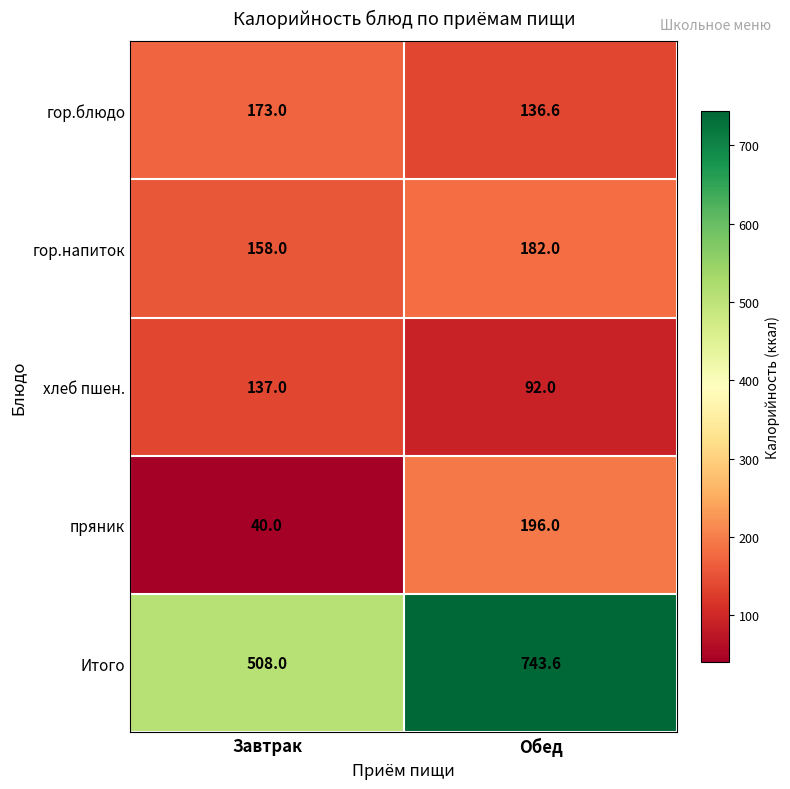

Which series has the widest spread of values?

Итого